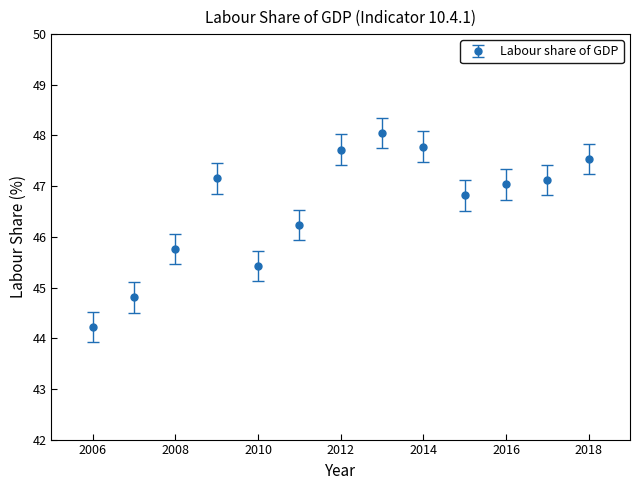

What is the value of the 13th point from the left?

47.5